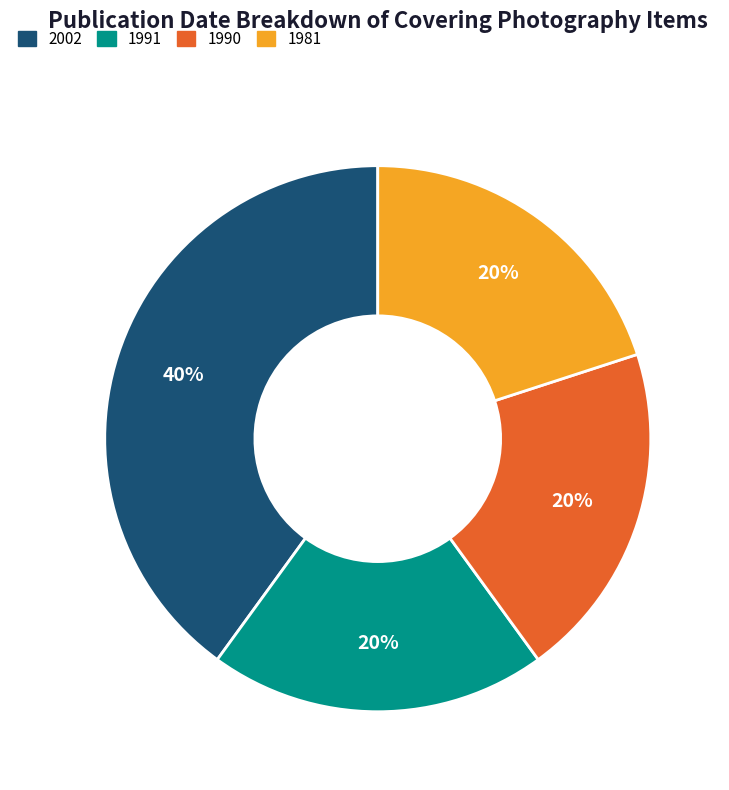

To the nearest percent, what is the difference between the largest and smallest slice percentages?

20%